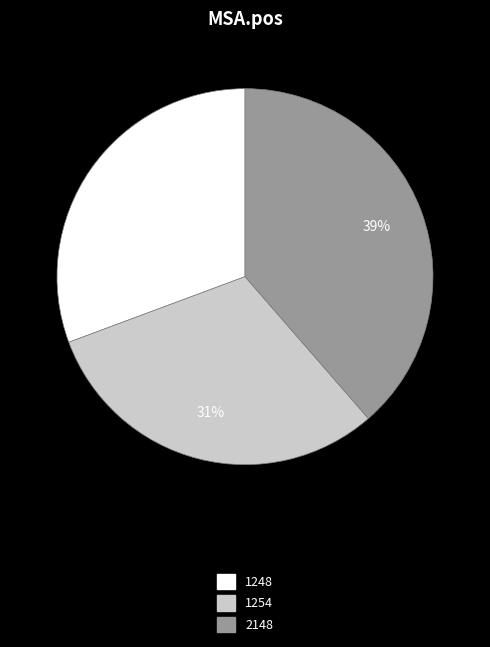

To the nearest percent, what is the combined percentage of 1248 and 2148?

69%